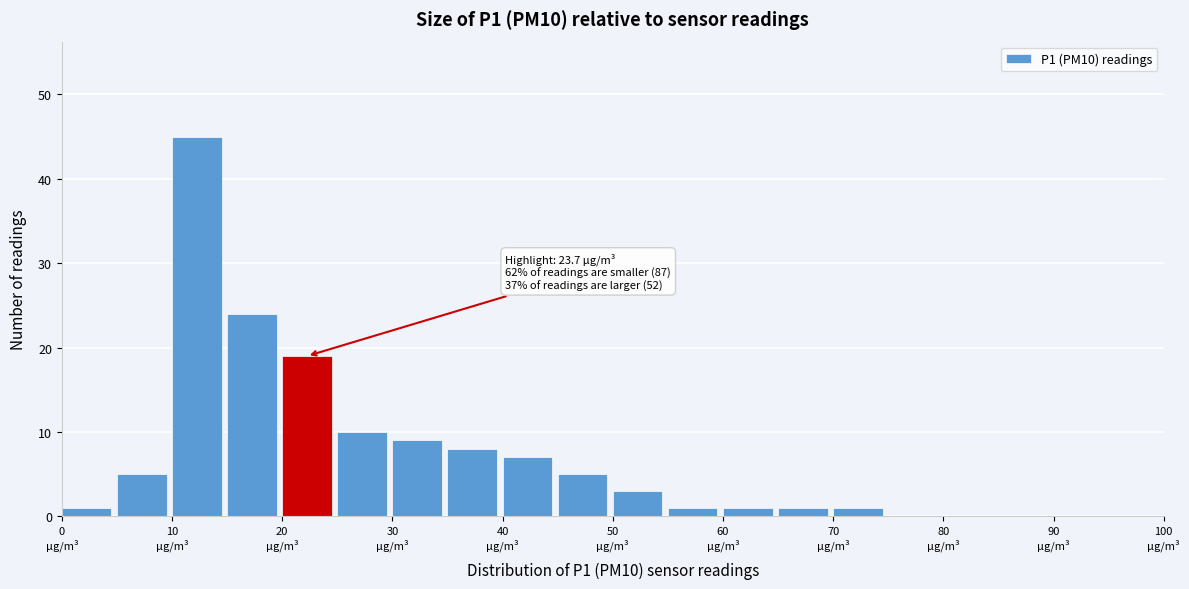

Which range on the x-axis has the tallest bar?

10 to 15